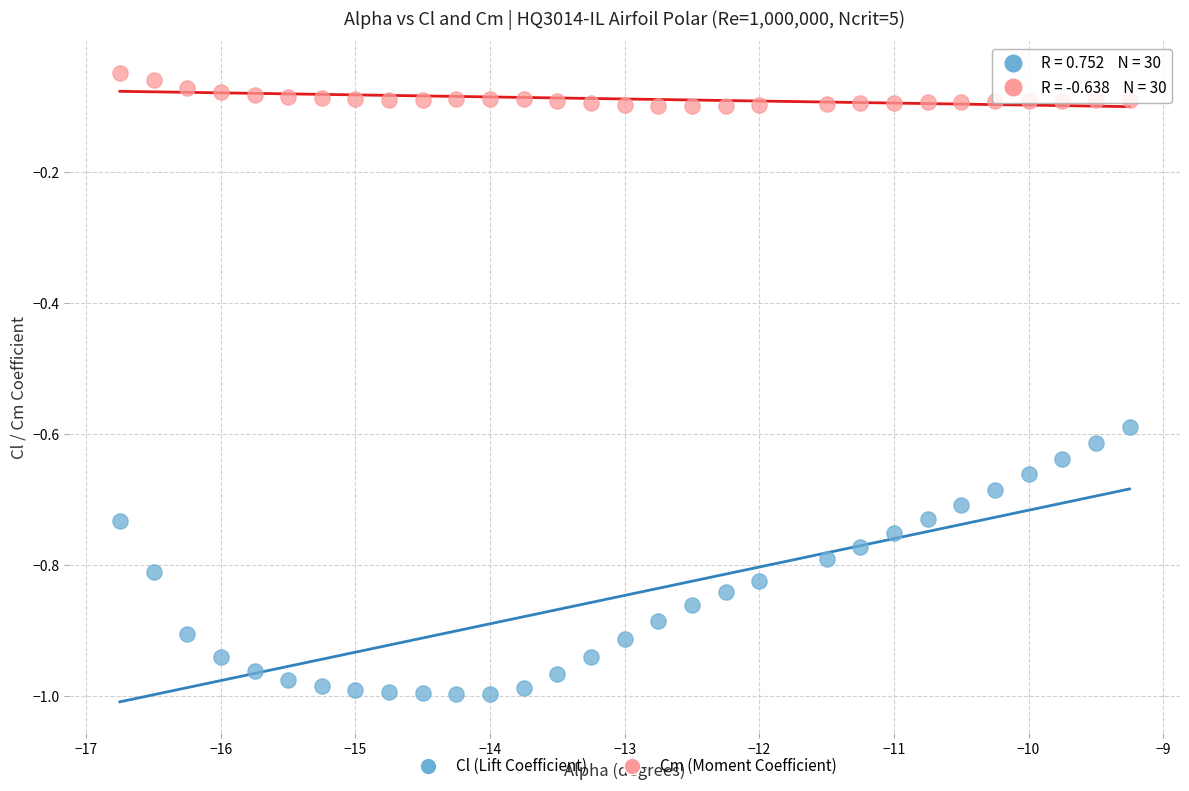

Which series has the largest Y range (max minus min)?

Cl (Lift Coefficient)